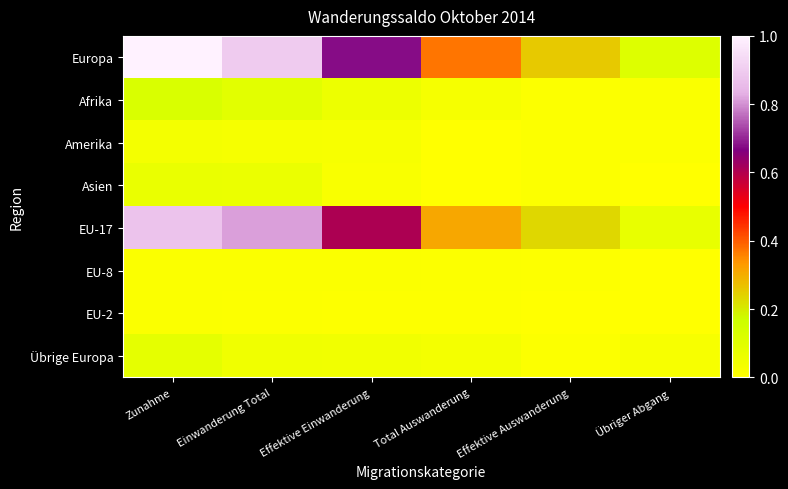

Reading left to right, what are all the values shown in this chart?

Europa: Zunahme=701	Einwanderung Total=629	Effektive Einwanderung=477	Total Auswanderung=263	Effektive Auswanderung=182	Übriger Abgang=81
Afrika: Zunahme=89	Einwanderung Total=68	Effektive Einwanderung=44	Total Auswanderung=22	Effektive Auswanderung=9	Übriger Abgang=13
Amerika: Zunahme=27	Einwanderung Total=23	Effektive Einwanderung=20	Total Auswanderung=4	Effektive Auswanderung=9	Übriger Abgang=8
Asien: Zunahme=50	Einwanderung Total=46	Effektive Einwanderung=18	Total Auswanderung=4	Effektive Auswanderung=9	Übriger Abgang=4
EU-17: Zunahme=615	Einwanderung Total=570	Effektive Einwanderung=426	Total Auswanderung=220	Effektive Auswanderung=164	Übriger Abgang=56
EU-8: Zunahme=12	Einwanderung Total=12	Effektive Einwanderung=11	Total Auswanderung=9	Effektive Auswanderung=7	Übriger Abgang=2
EU-2: Zunahme=12	Einwanderung Total=10	Effektive Einwanderung=6	Total Auswanderung=5	Effektive Auswanderung=2	Übriger Abgang=3
Übrige Europa: Zunahme=61	Einwanderung Total=37	Effektive Einwanderung=34	Total Auswanderung=27	Effektive Auswanderung=8	Übriger Abgang=19